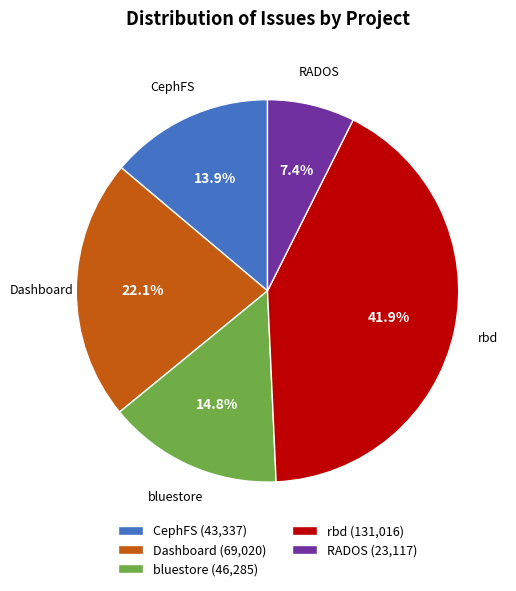

Is it true that Dashboard is 1% of the pie?

False